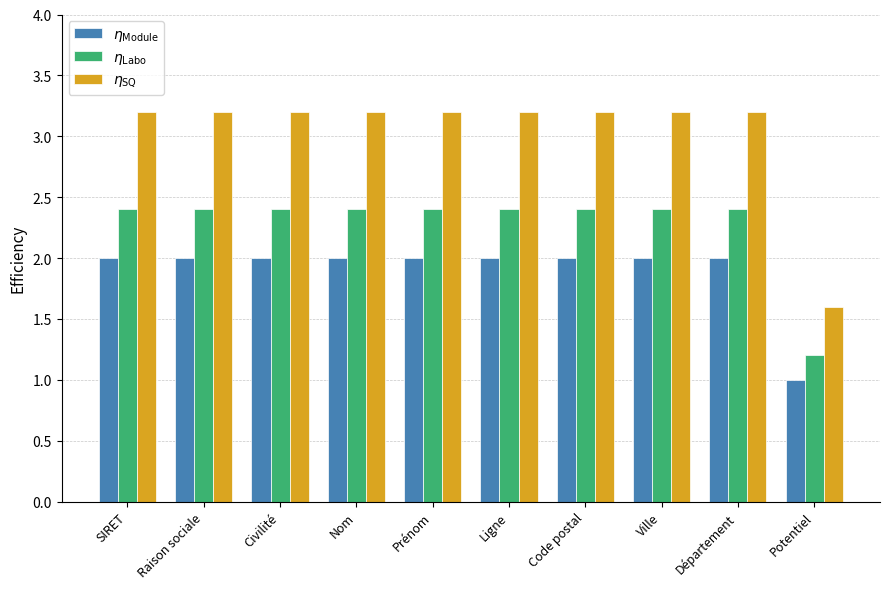

What is the label of the 8th bar from the right?

Civilité